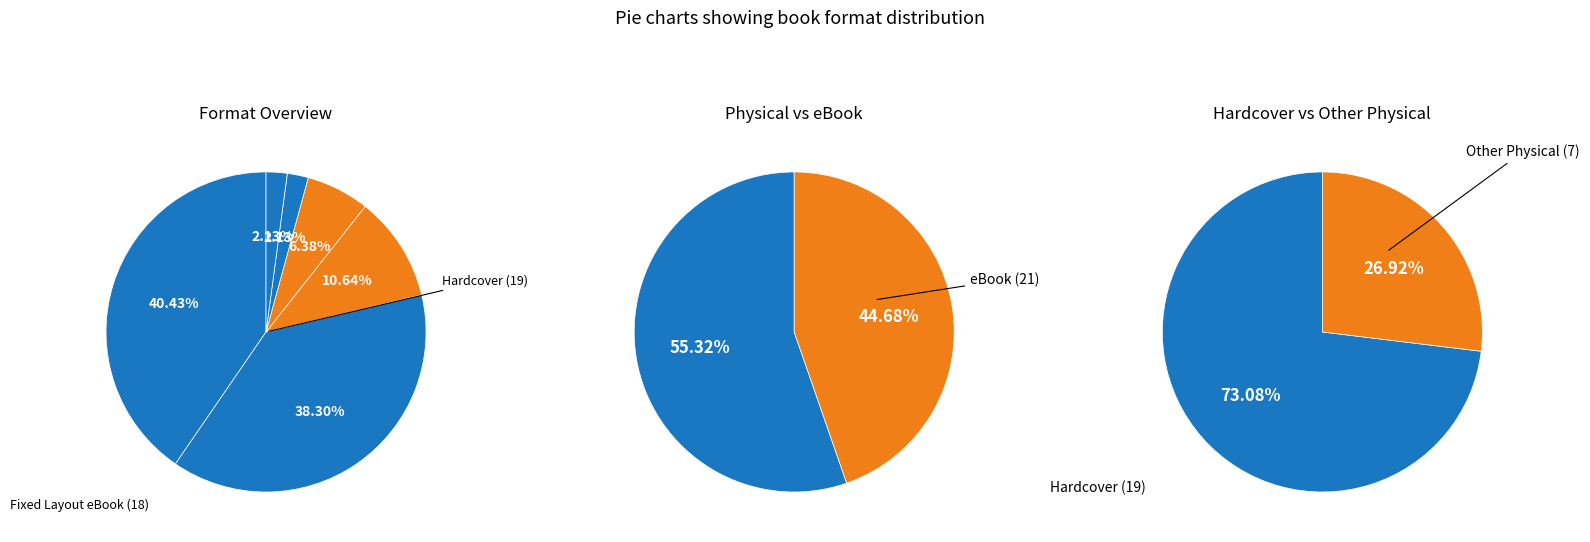

The Trade Paperback slice represents 21% of the pie. True or false?

False